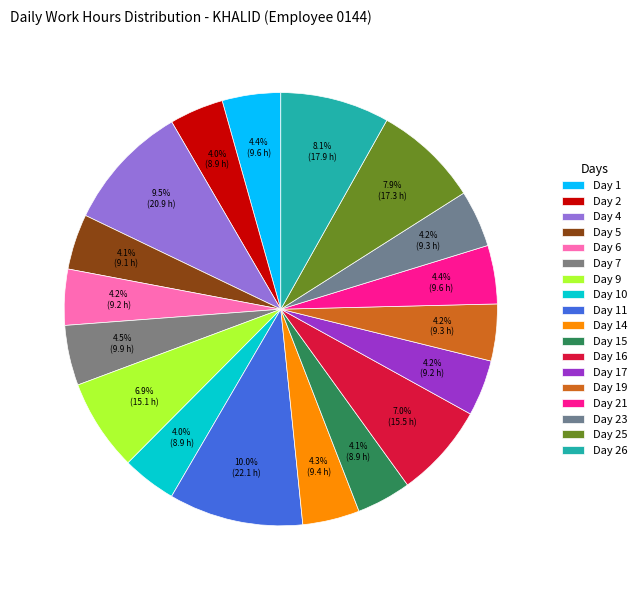

Count the number of slices in the pie.

18